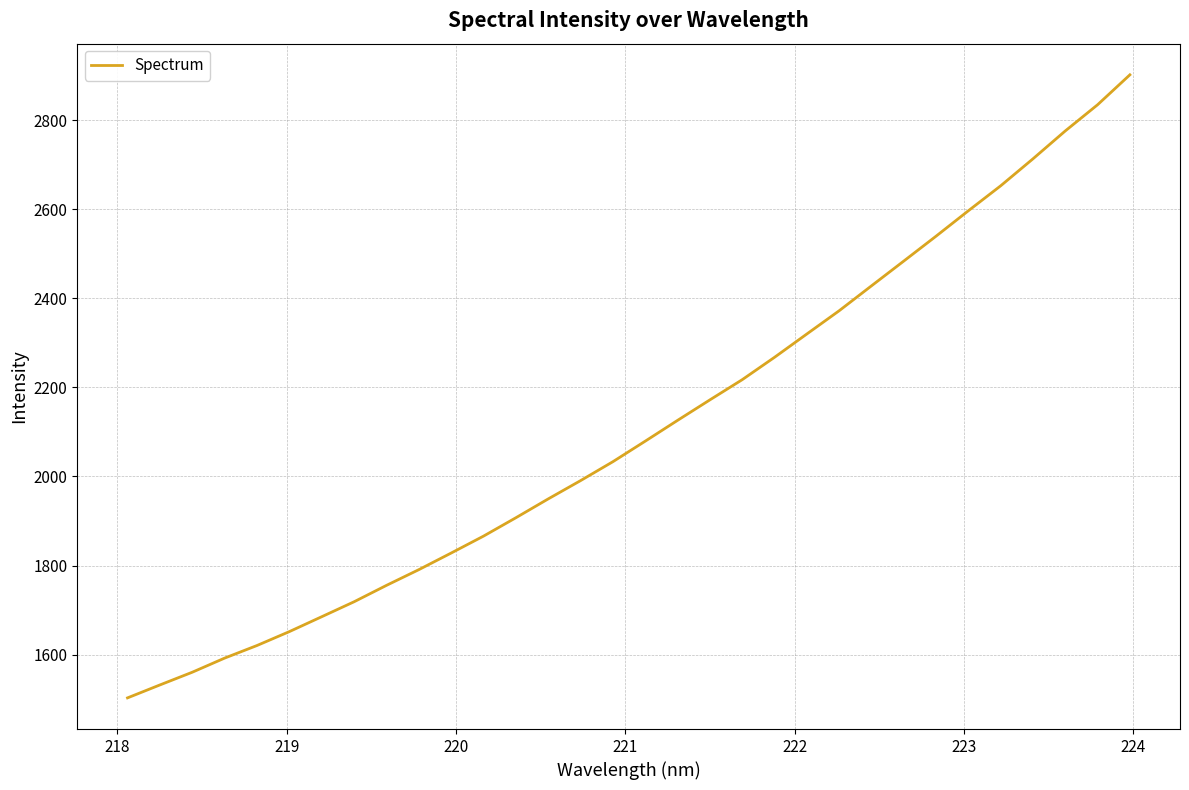

What is the difference between the maximum and minimum values?

1399.0